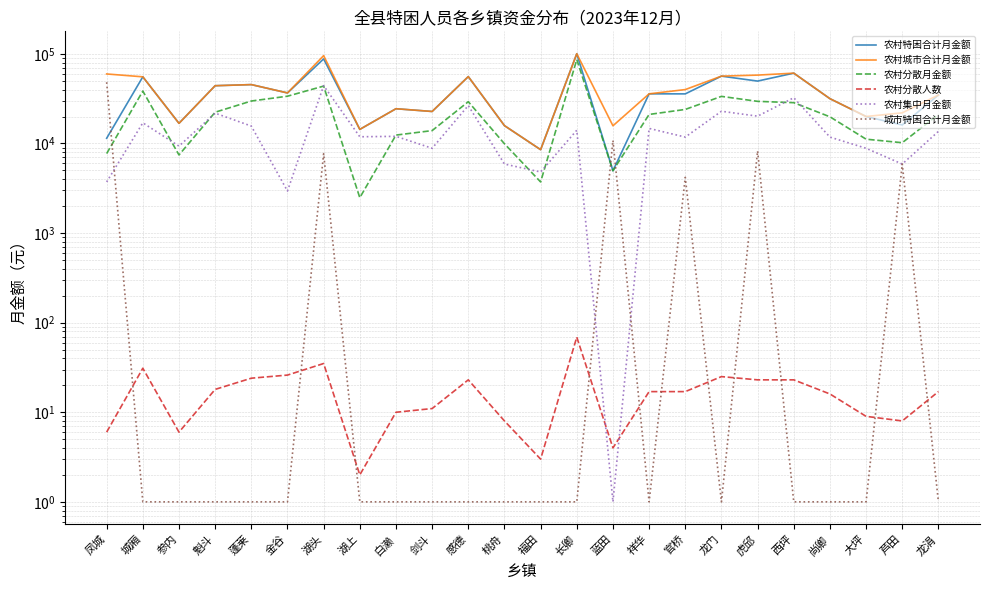

Reading left to right, transcribe all the data shown in this chart.

农村特困合计月金额: 凤城=11440	城厢=55474	参内=16790	魁斗=44149	蓬莱=45429	金谷=36661	湖头=87912	湖上=14366	白濑=24429	剑斗=22764	感德=55790	桃舟=15822	福田=8531	长卿=100409	蓝田=4964	祥华=35832	官桥=35785	龙门=56458	虎邱=49720	西坪=60960	尚卿=31644	大坪=20010	芦田=16094	龙涓=34746
农村城市合计月金额: 凤城=59716	城厢=55474	参内=16790	魁斗=44149	蓬莱=45429	金谷=36661	湖头=95609	湖上=14366	白濑=24429	剑斗=22764	感德=55790	桃舟=15822	福田=8531	长卿=100409	蓝田=15762	祥华=35832	官桥=39973	龙门=56458	虎邱=57979	西坪=60960	尚卿=31644	大坪=20010	芦田=21988	龙涓=34746
农村分散月金额: 凤城=7718	城厢=38471	参内=7446	魁斗=22338	蓬莱=29784	金谷=33714	湖头=43707	湖上=2482	白濑=12410	剑斗=13923	感德=29267	桃舟=9928	福田=3723	长卿=86353	蓝田=4964	祥华=21097	官桥=23997	龙门=33561	虎邱=29539	西坪=28543	尚卿=19856	大坪=11169	芦田=10200	龙涓=21097
农村分散人数: 凤城=6	城厢=31	参内=6	魁斗=18	蓬莱=24	金谷=26	湖头=35	湖上=2	白濑=10	剑斗=11	感德=23	桃舟=8	福田=3	长卿=69	蓝田=4	祥华=17	官桥=17	龙门=25	虎邱=23	西坪=23	尚卿=16	大坪=9	芦田=8	龙涓=17
农村集中月金额: 凤城=3722	城厢=17003	参内=9344	魁斗=21811	蓬莱=15645	金谷=2947	湖头=44205	湖上=11884	白濑=12019	剑斗=8841	感德=26523	桃舟=5894	福田=4808	长卿=14056	蓝田=1	祥华=14735	官桥=11788	龙门=22897	虎邱=20181	西坪=32417	尚卿=11788	大坪=8841	芦田=5894	龙涓=13649
城市特困合计月金额: 凤城=48276	城厢=1	参内=1	魁斗=1	蓬莱=1	金谷=1	湖头=7697	湖上=1	白濑=1	剑斗=1	感德=1	桃舟=1	福田=1	长卿=1	蓝田=10798	祥华=1	官桥=4188	龙门=1	虎邱=8259	西坪=1	尚卿=1	大坪=1	芦田=5894	龙涓=1